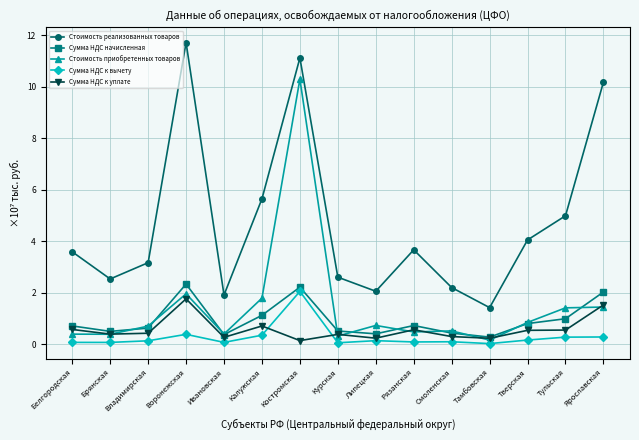

Count the number of data series in this chart.

5